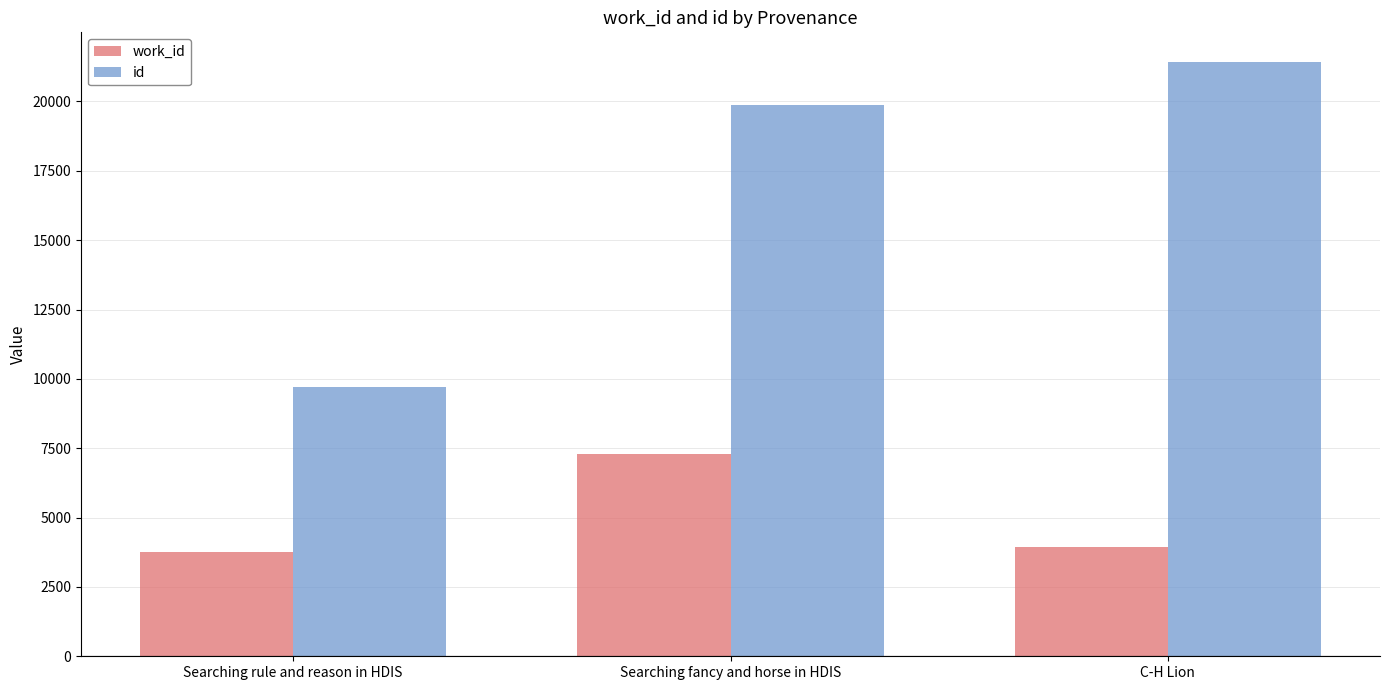

What is the maximum value for id?

21422